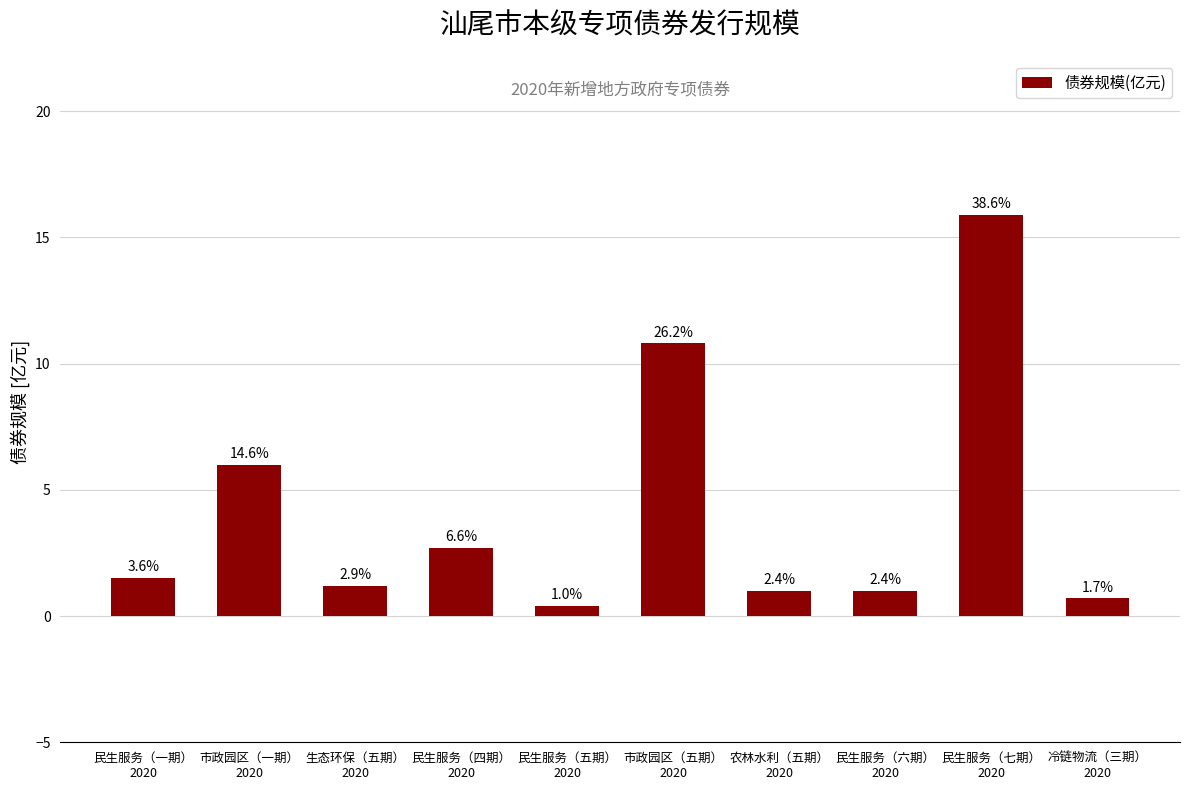

True or false: the data shows 0.7 at 冷链物流（三期）
2020.

True